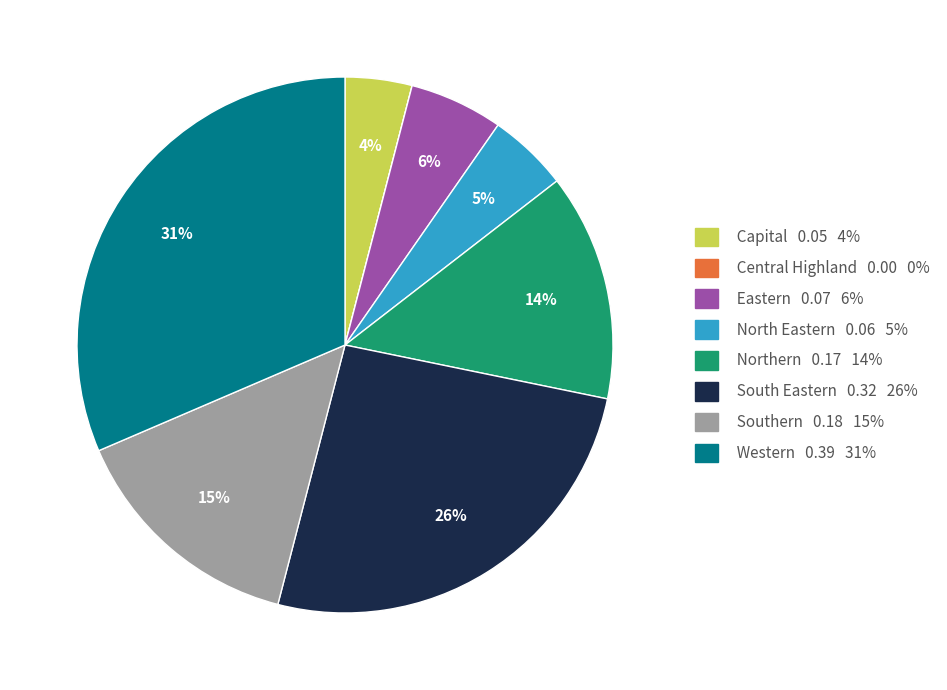

Combined, do Northern and South Eastern account for over 50%?

No